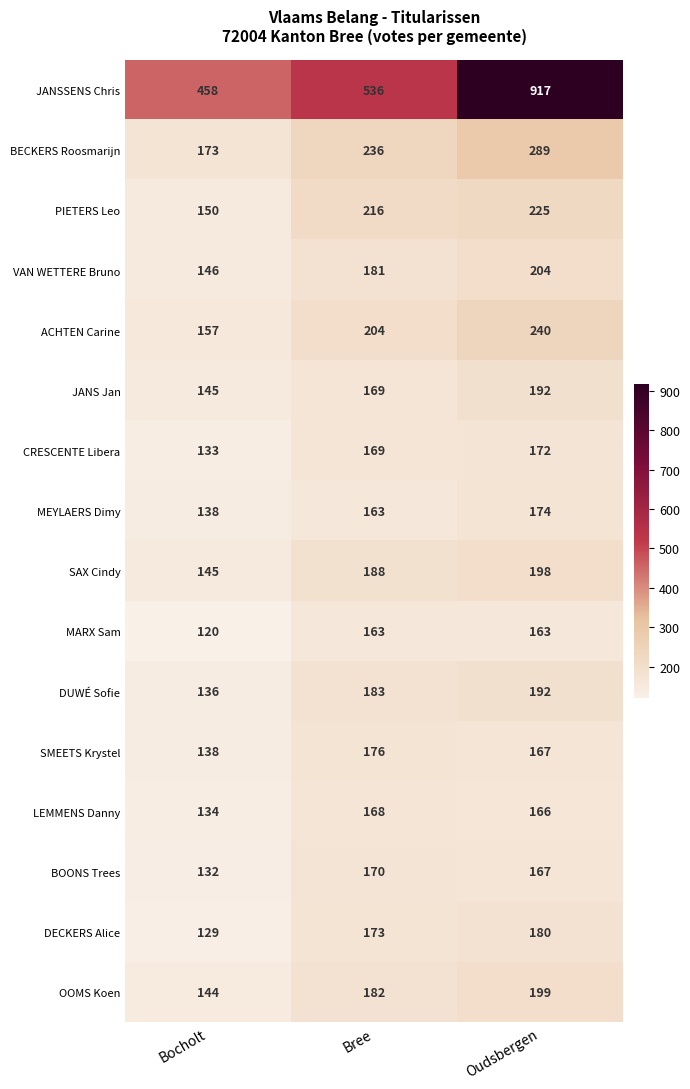

Which series changed the most between Bree and Oudsbergen?

JANSSENS Chris